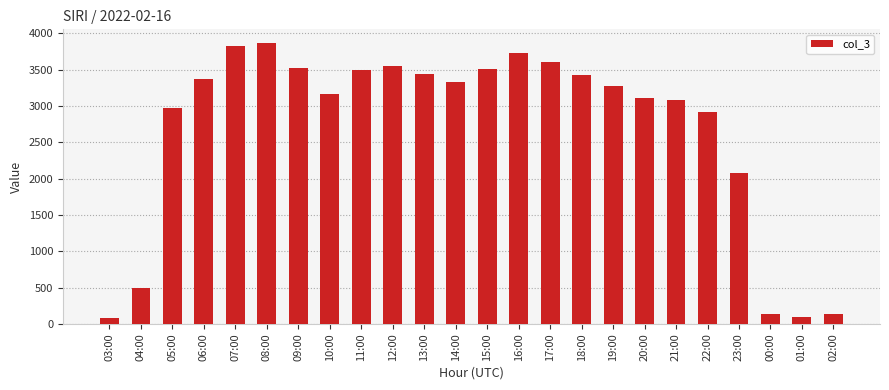

What is the average value?

2673